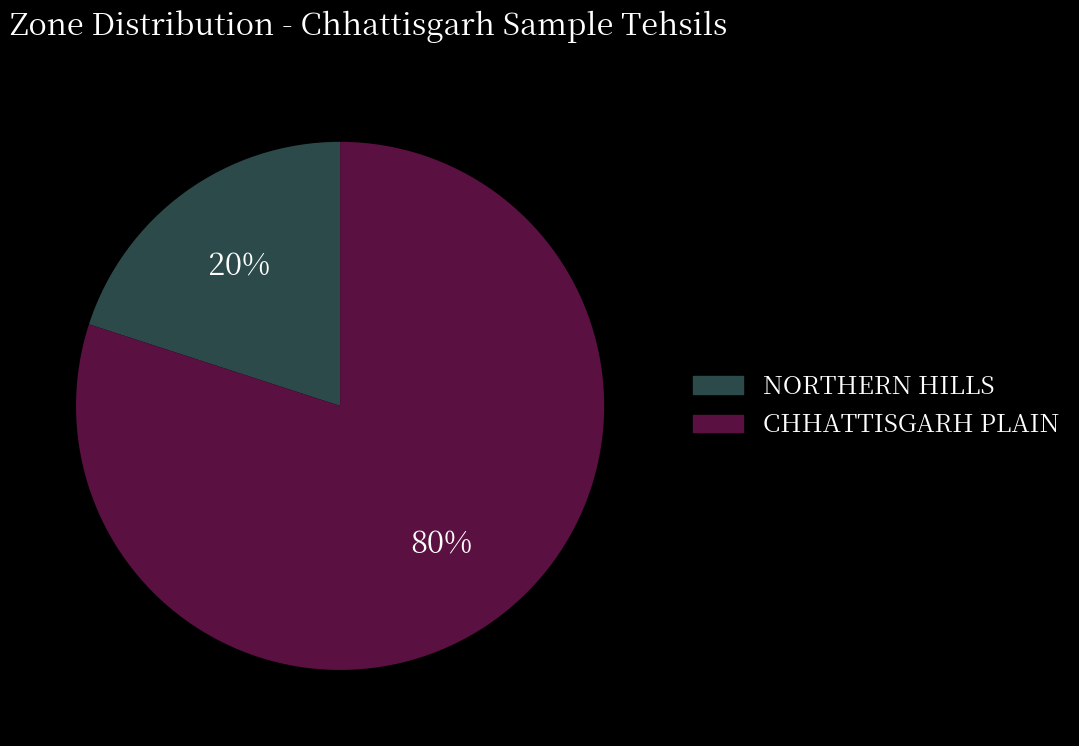

Between CHHATTISGARH PLAIN and NORTHERN HILLS, which is larger?

CHHATTISGARH PLAIN